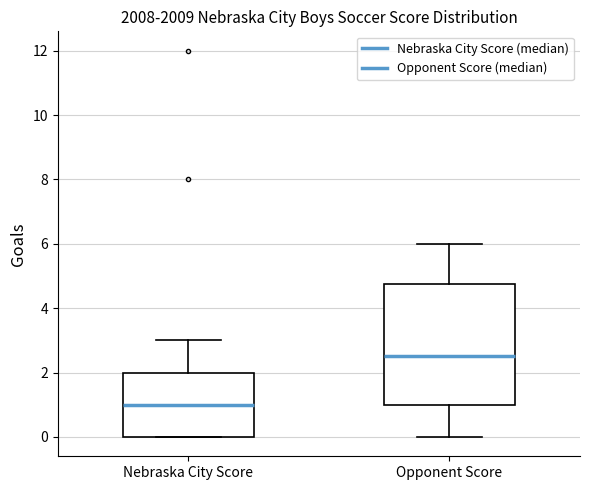

Which box's median line is the highest?

Opponent Score